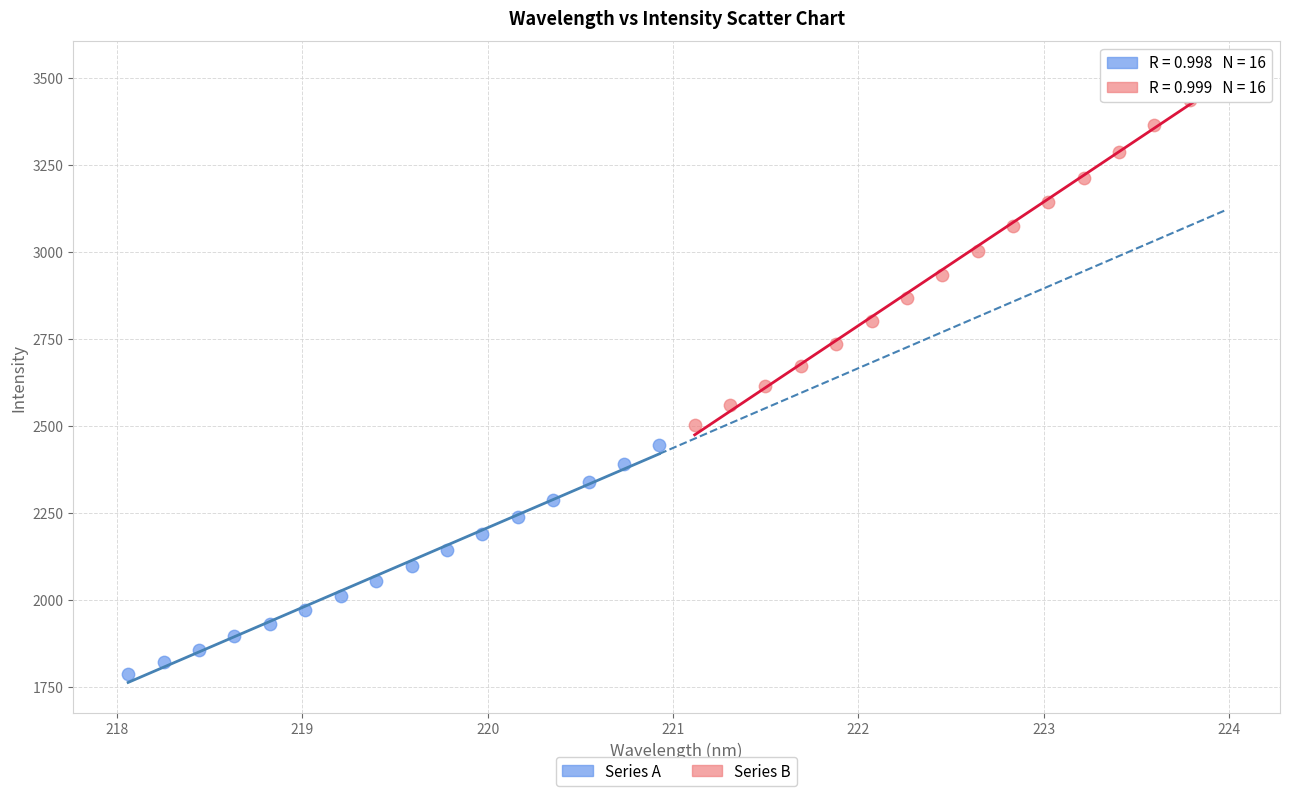

Which series contains the lowest Y value?

Series A